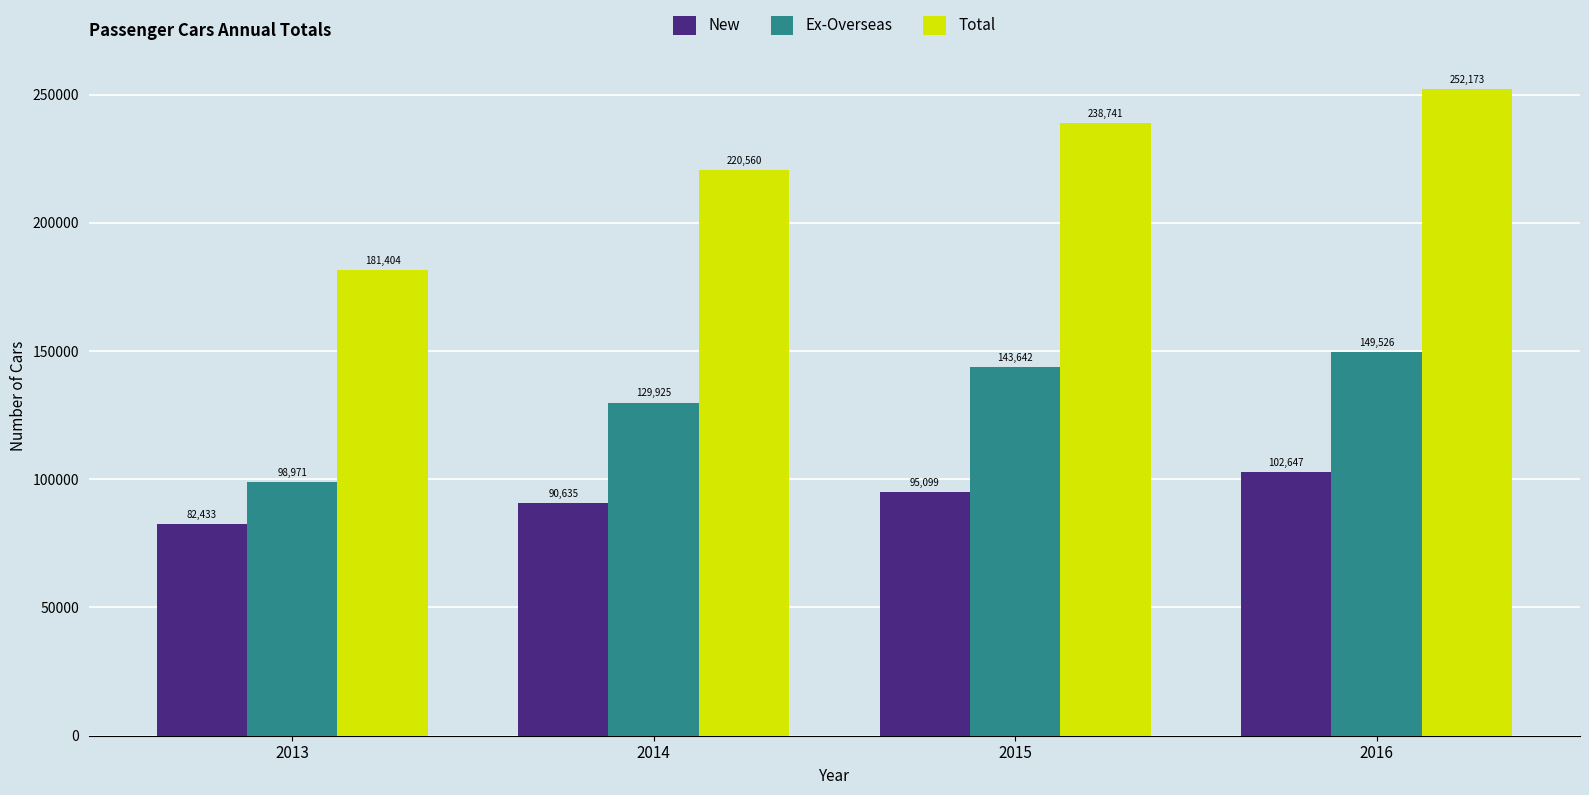

The value of Ex-Overseas at 2014 is 129925. True or false?

True